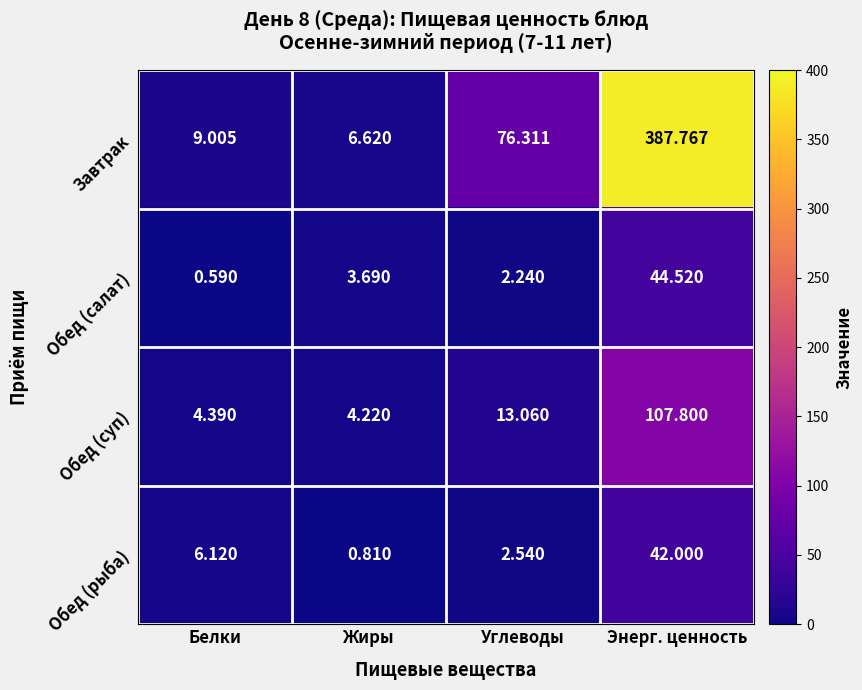

Which category has the lowest value in the Обед (рыба) series?

Жиры